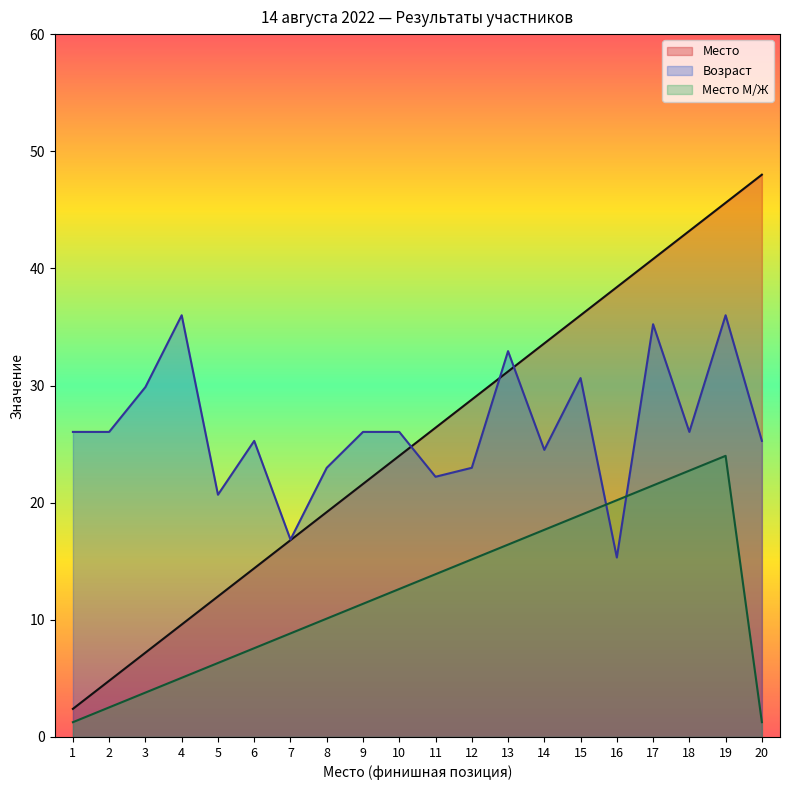

What is the value of the Место М/Ж point at the 16th from the left?

20.2